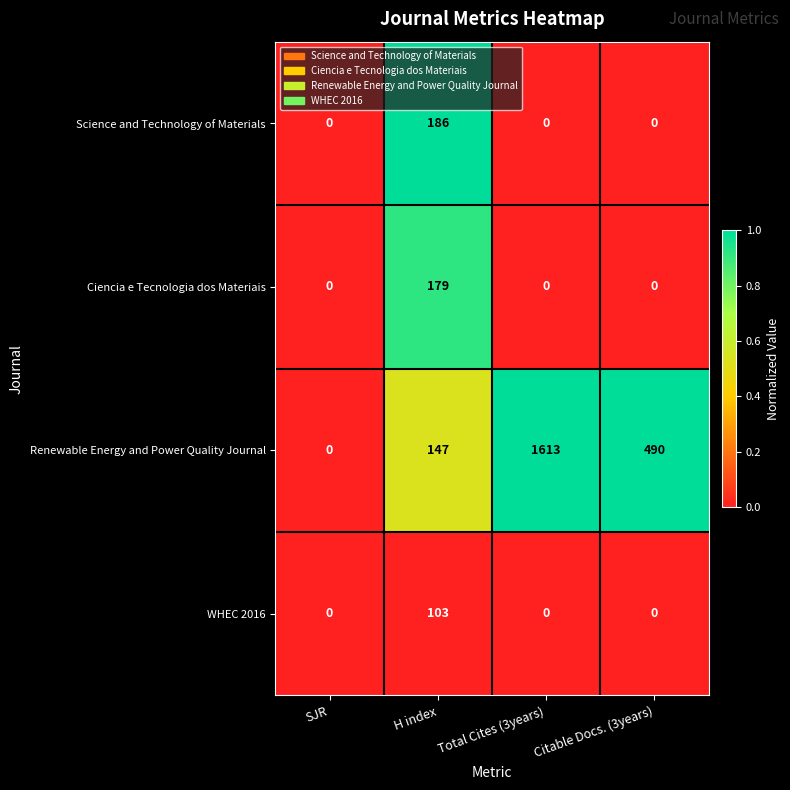

What is the total value across all series at H index?

615